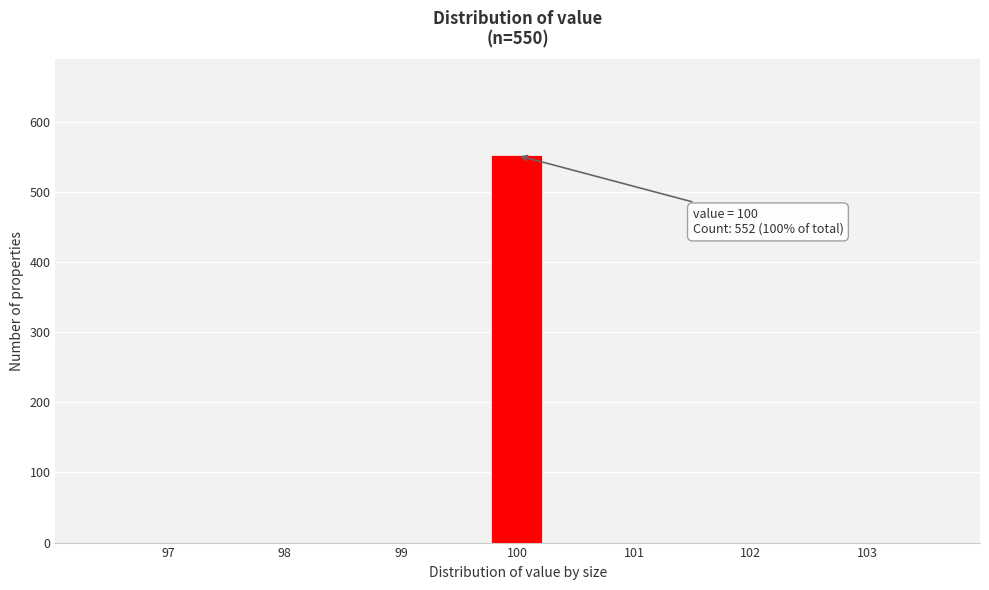

Which range on the x-axis has the tallest bar?

99.8 to 100.2